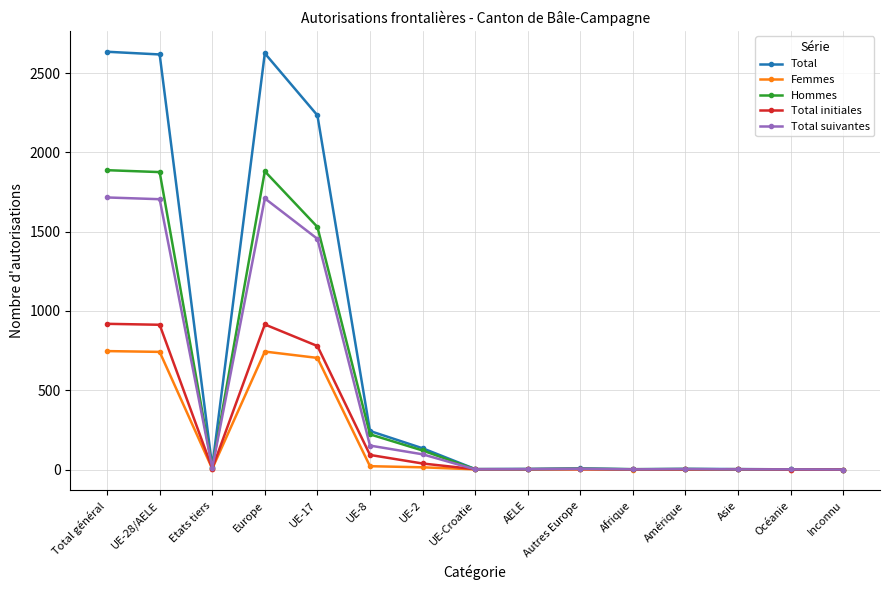

List the series in order of their peak value, highest first.

Total, Hommes, Total suivantes, Total initiales, Femmes